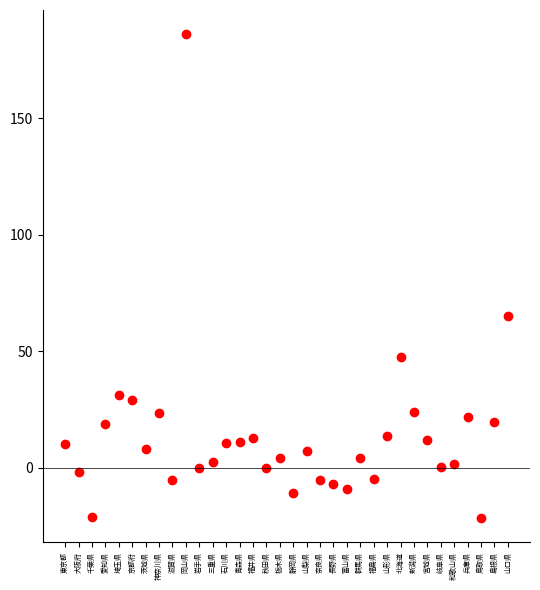

What Y value in the scatter plot is closest to 82?

65.2